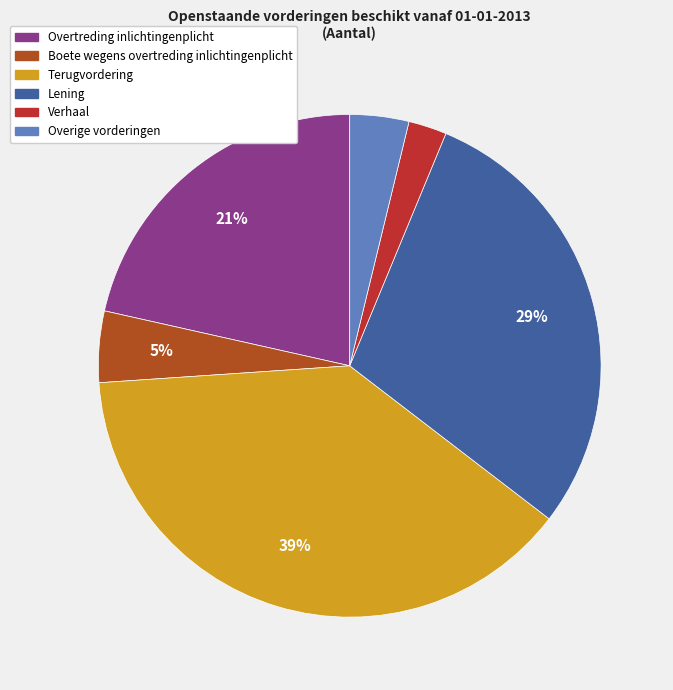

What percentage is NOT represented by Overtreding inlichtingenplicht?

78.5%